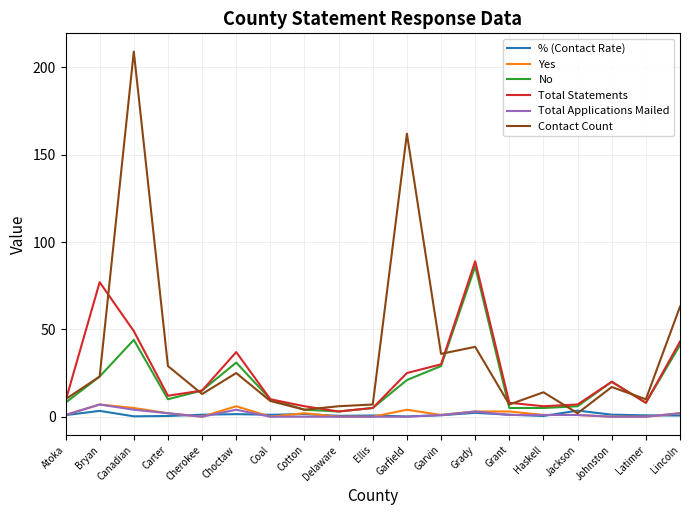

At which category is the sum across all series the highest?

Canadian